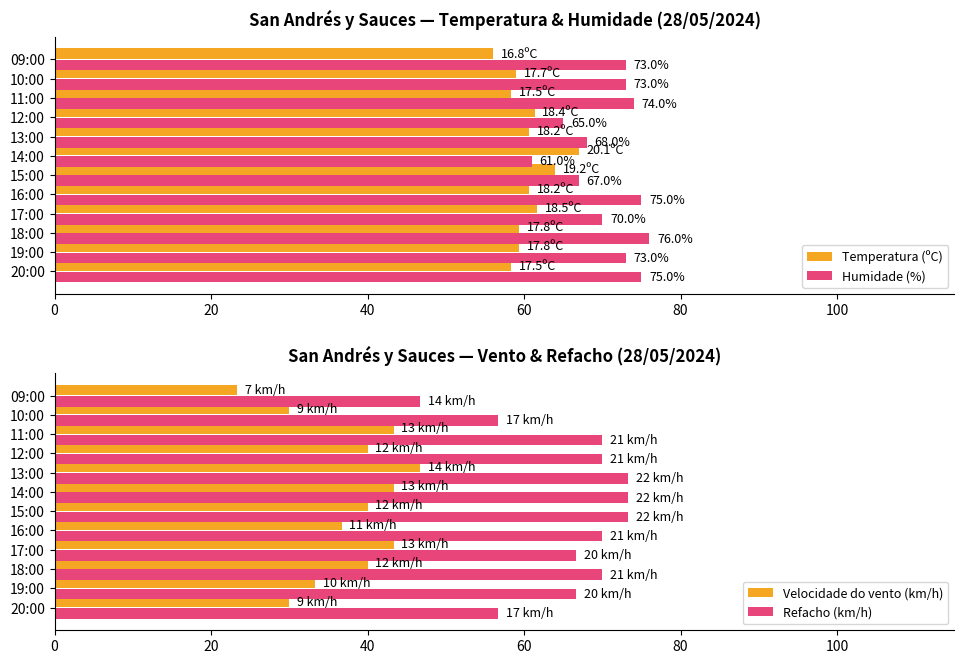

At how many categories does at least one series exceed 55?

12